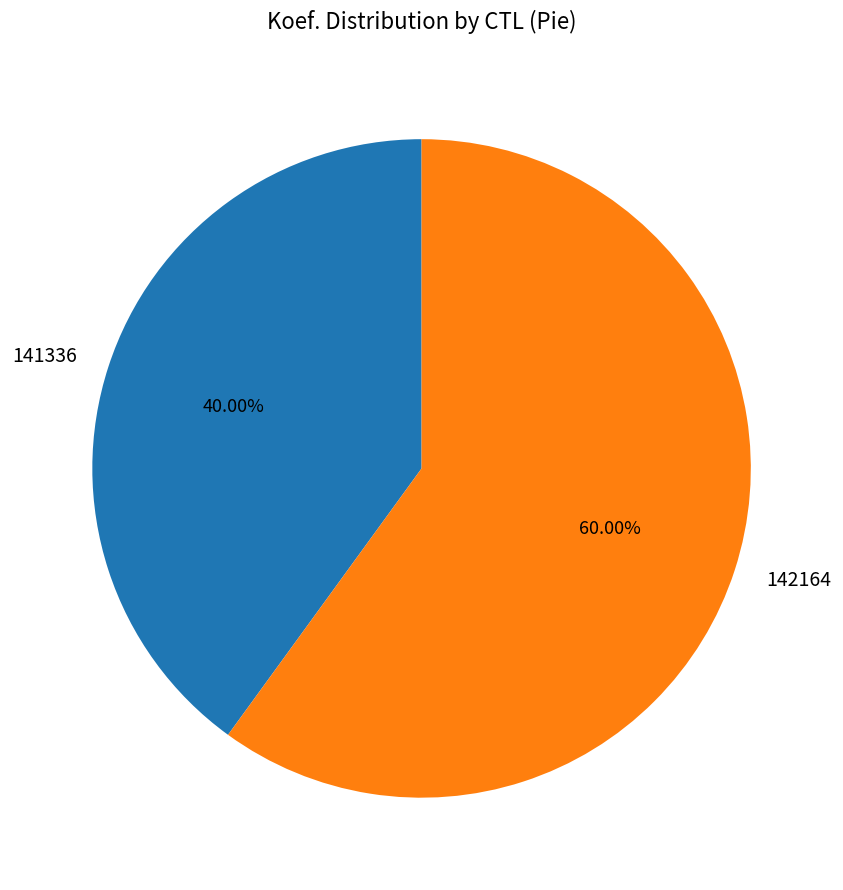

Which slice is the largest?

142164